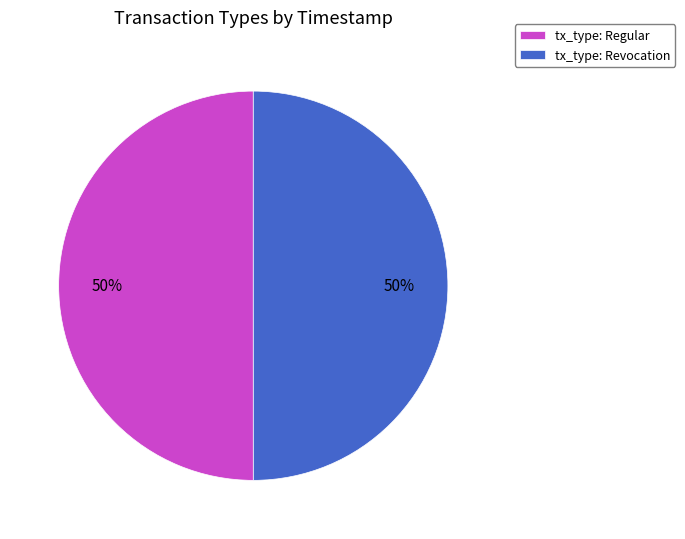

How many slices are in this pie chart?

2